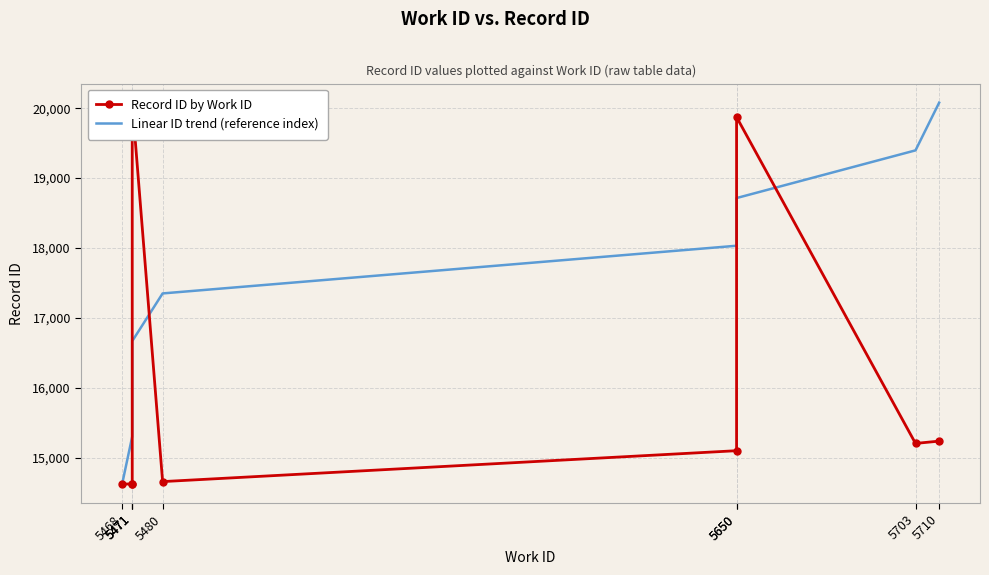

Rank the series by their maximum value, from lowest to highest.

Record ID by Work ID, Linear ID trend (reference index)